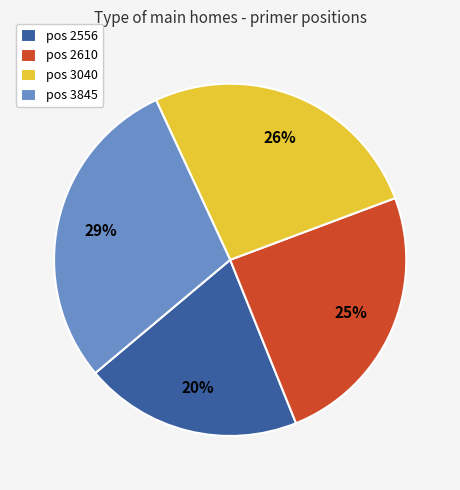

Which category has the smallest portion of the pie?

pos 2556